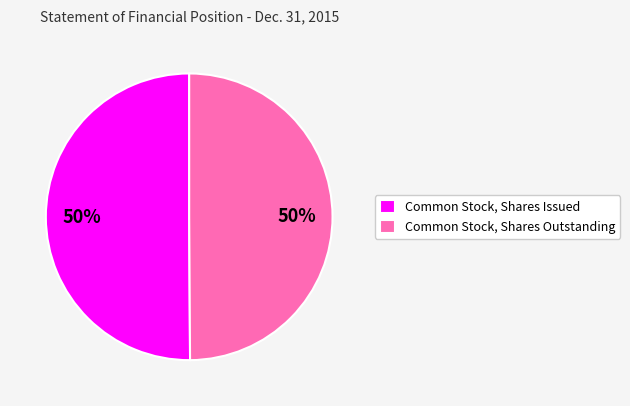

The Common Stock, Shares Outstanding slice represents 50% of the pie. True or false?

True